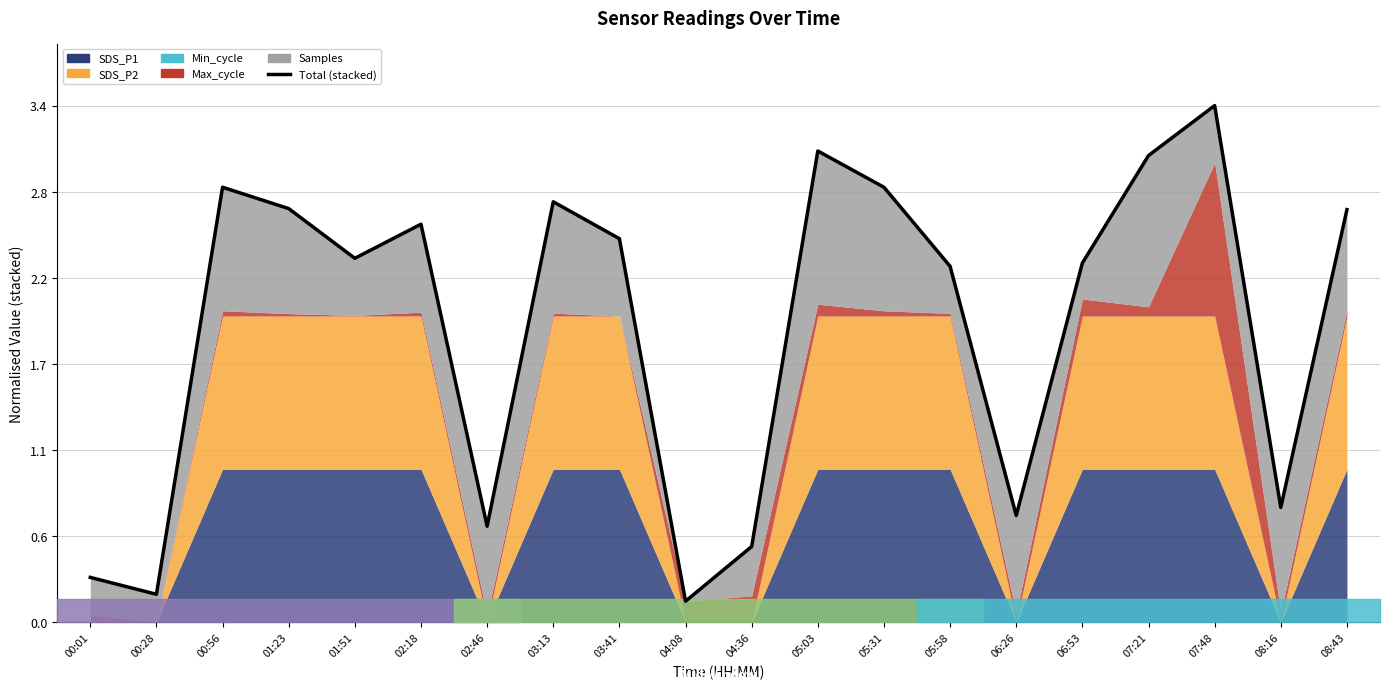

Which has a higher value, 06:26 or 02:18?

02:18